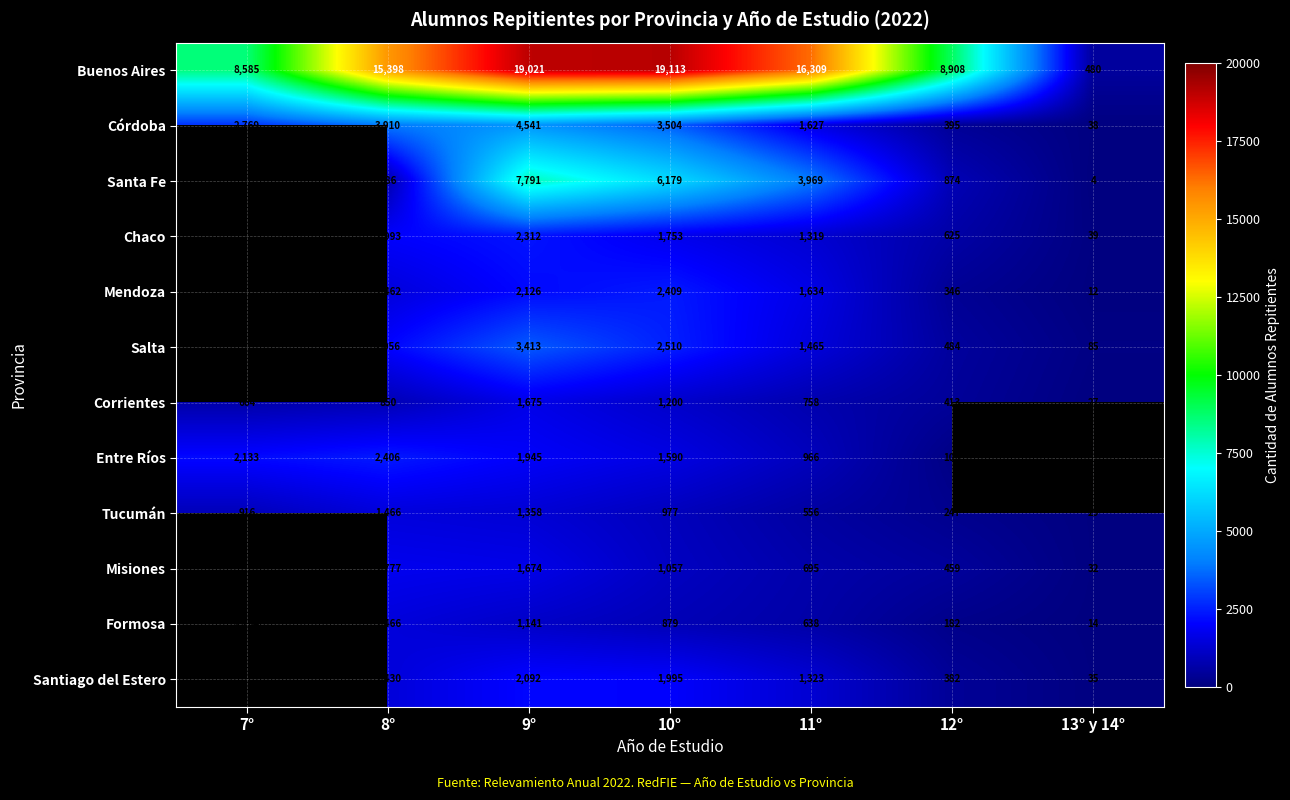

At 11°, list the series in order from smallest to largest.

Tucumán, Formosa, Misiones, Corrientes, Entre Ríos, Chaco, Santiago del Estero, Salta, Córdoba, Mendoza, Santa Fe, Buenos Aires